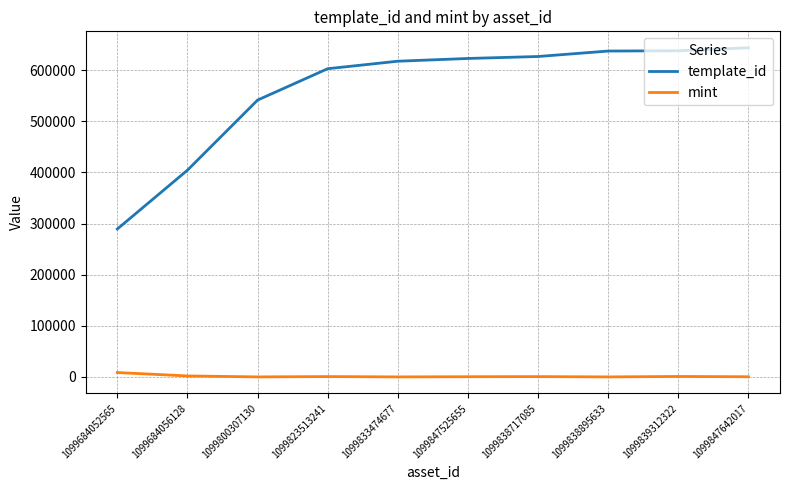

True or false: template_id and mint intersect in this chart.

False